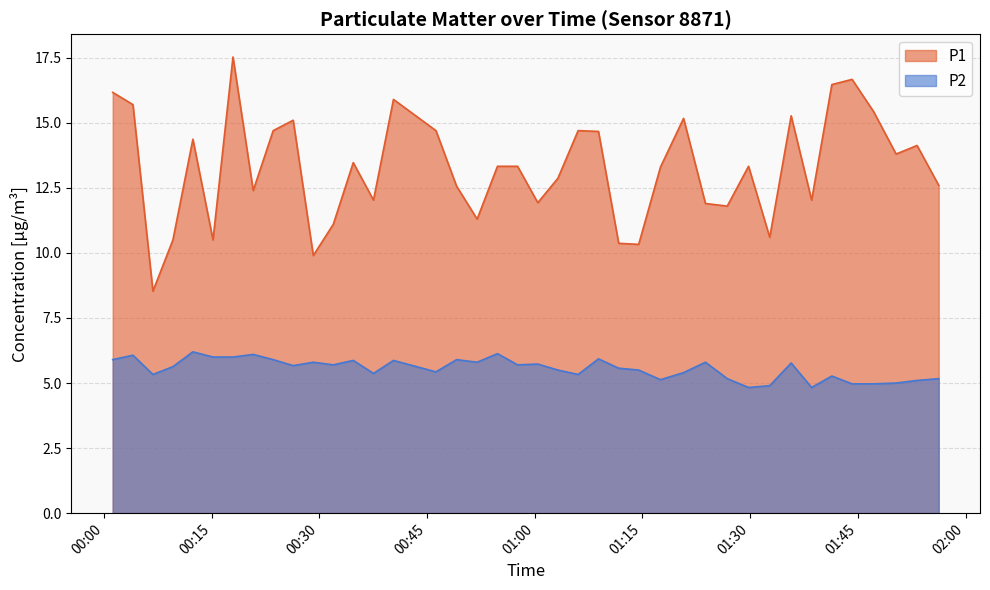

Rank the series by their average value, from highest to lowest.

P1, P2